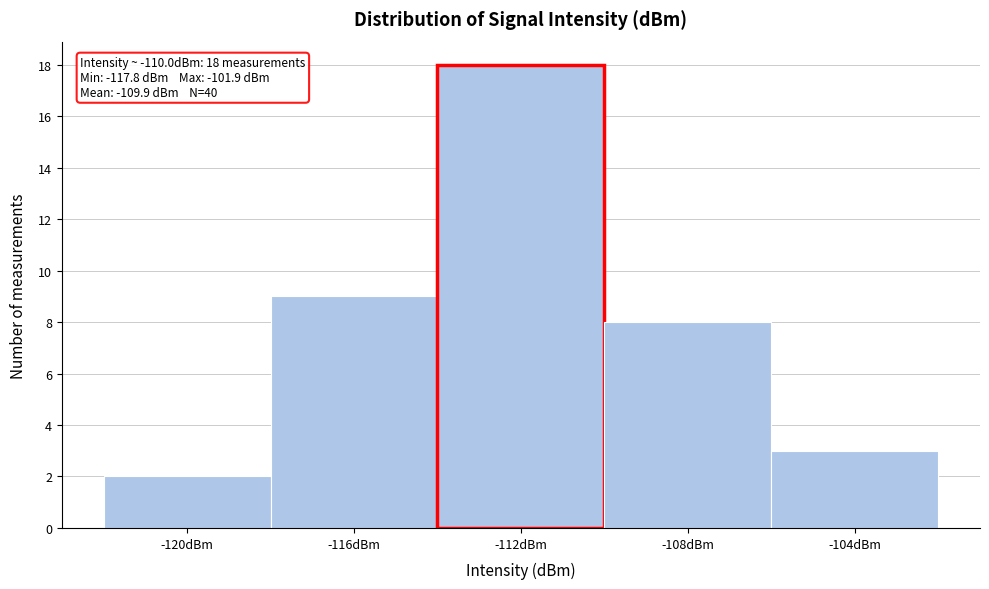

Reading left to right, transcribe all the data shown in this chart.

2	9	18	8	3